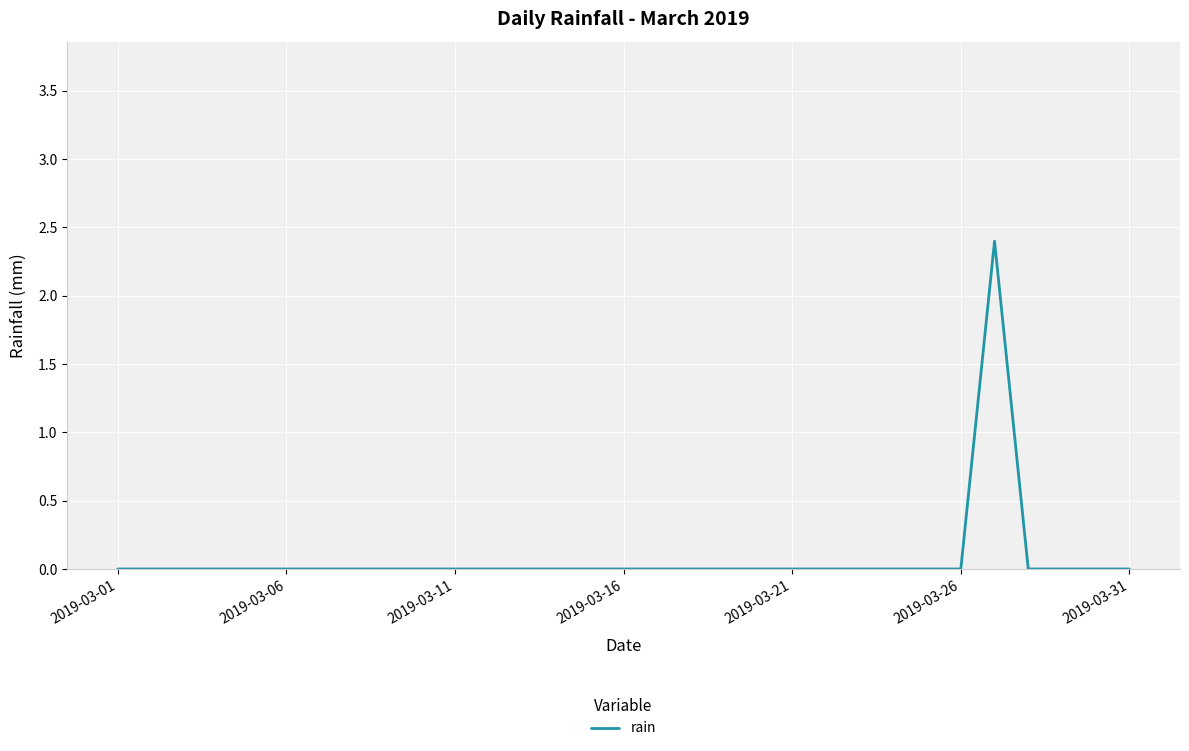

What is the difference between the maximum and minimum values?

2.4